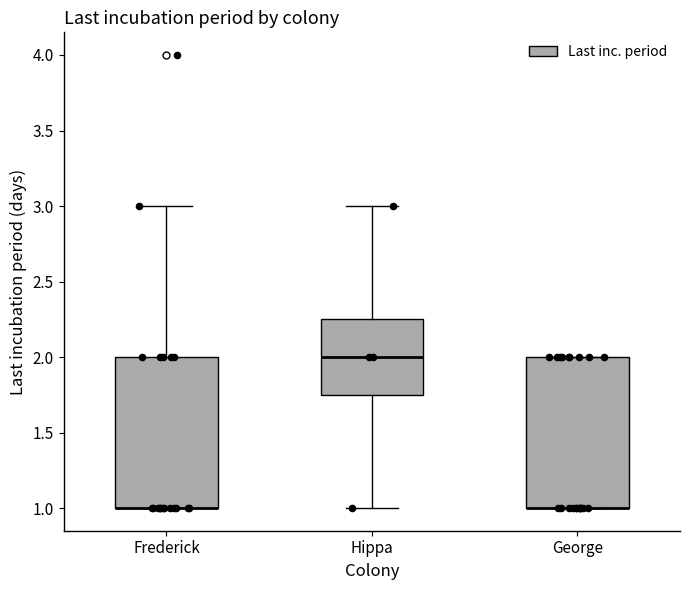

Reading left to right, read every box against the y-axis: the position of its median line, the range the box covers, and the ends of its whiskers. The values are not printed on the chart, so give them approximately, as read against the axis.

Frederick: median 1.00 (drawn on the box's lower edge), box 1.00 to 2.00, whiskers 1.00 to 3.00
Hippa: median 2.00, box 1.75 to 2.25, whiskers 1.00 to 3.00
George: median 1.00 (drawn on the box's lower edge), box 1.00 to 2.00, whiskers 1.00 to 2.00